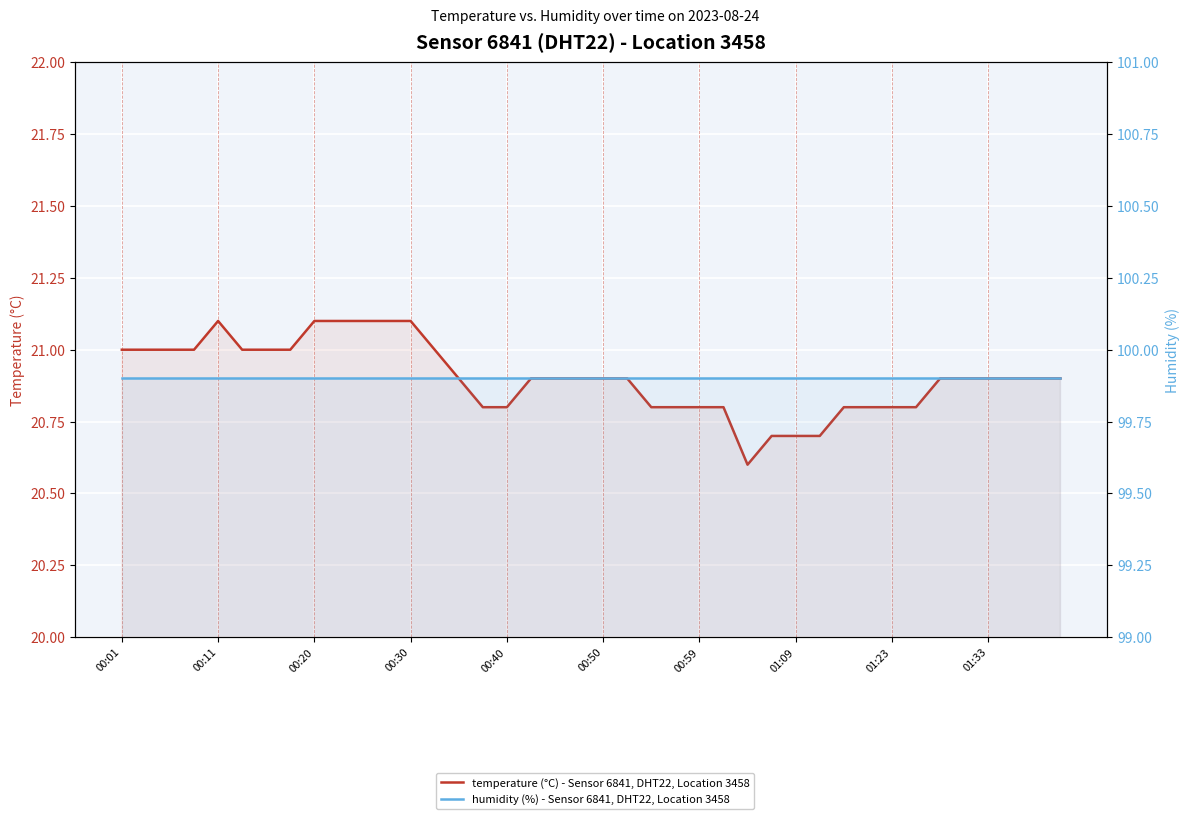

True or false: humidity (%) - Sensor 6841, DHT22, Location 3458 has more than 2 interior local peaks.

False